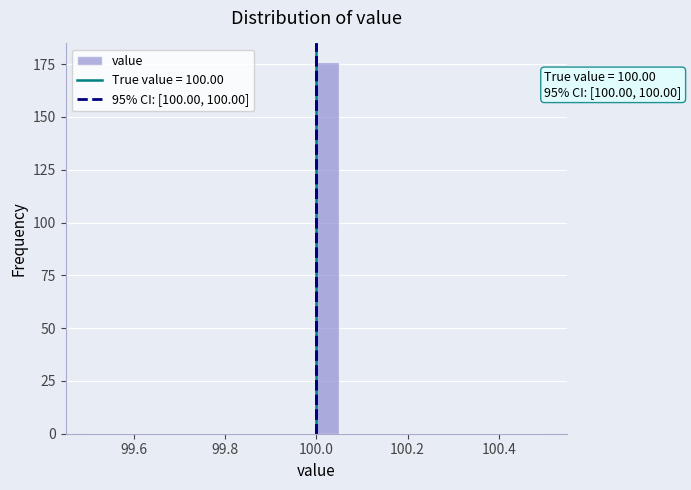

Around what value on the x-axis is the tallest bar? Give the approximate position of its centre, as read against the axis.

100.02